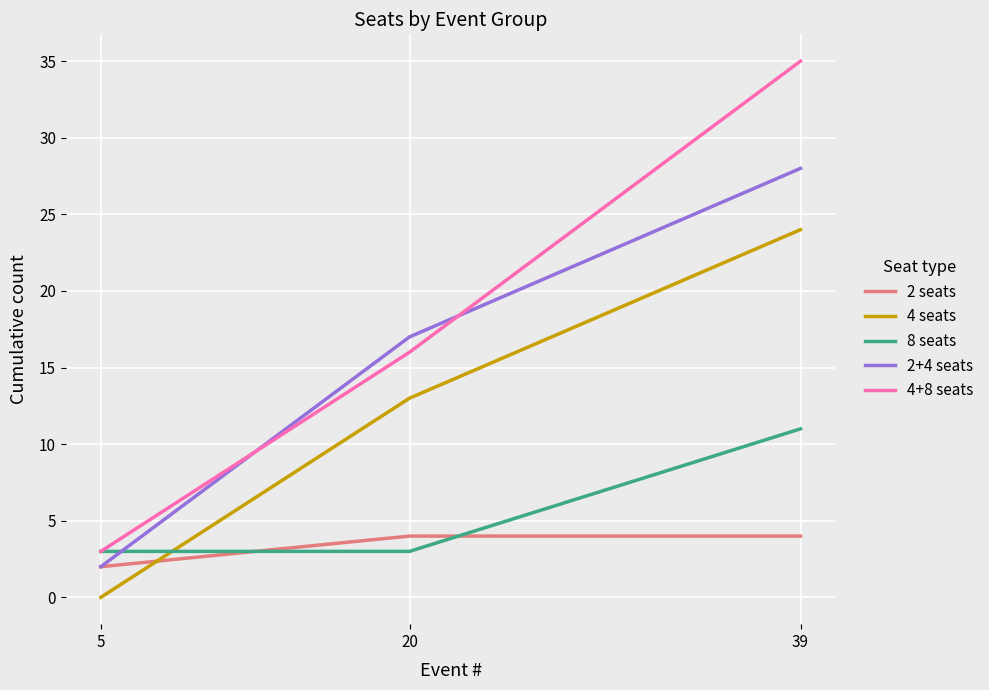

Which series has the largest range (max minus min)?

4+8 seats